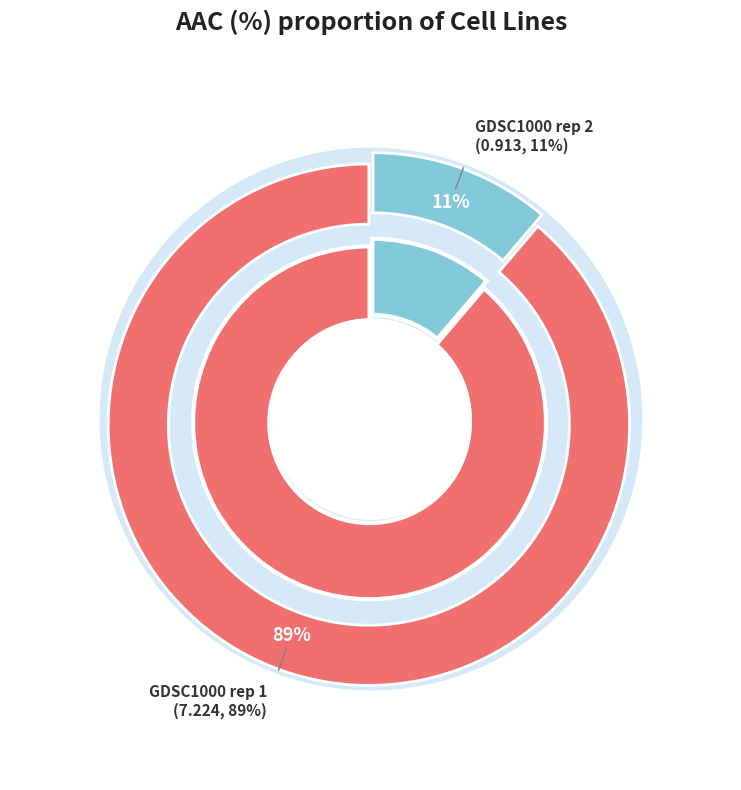

What is the smallest slice in the pie chart?

GDSC1000 rep 2